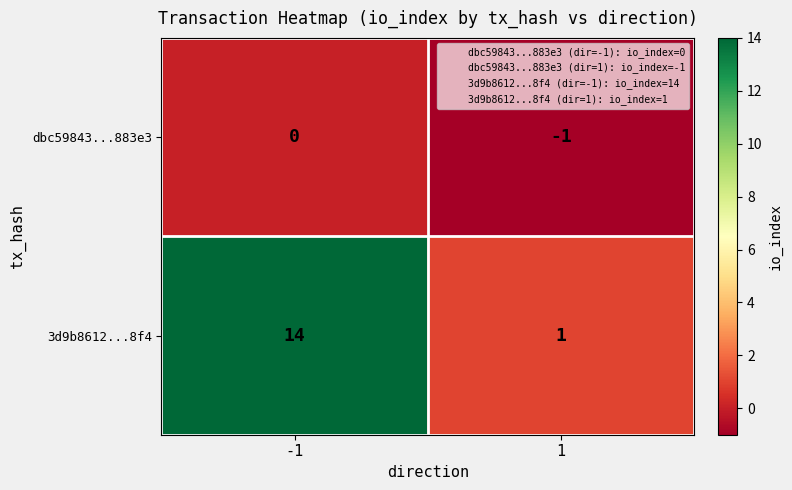

The dbc59843...883e3 series shows -1 at 1. True or false?

True